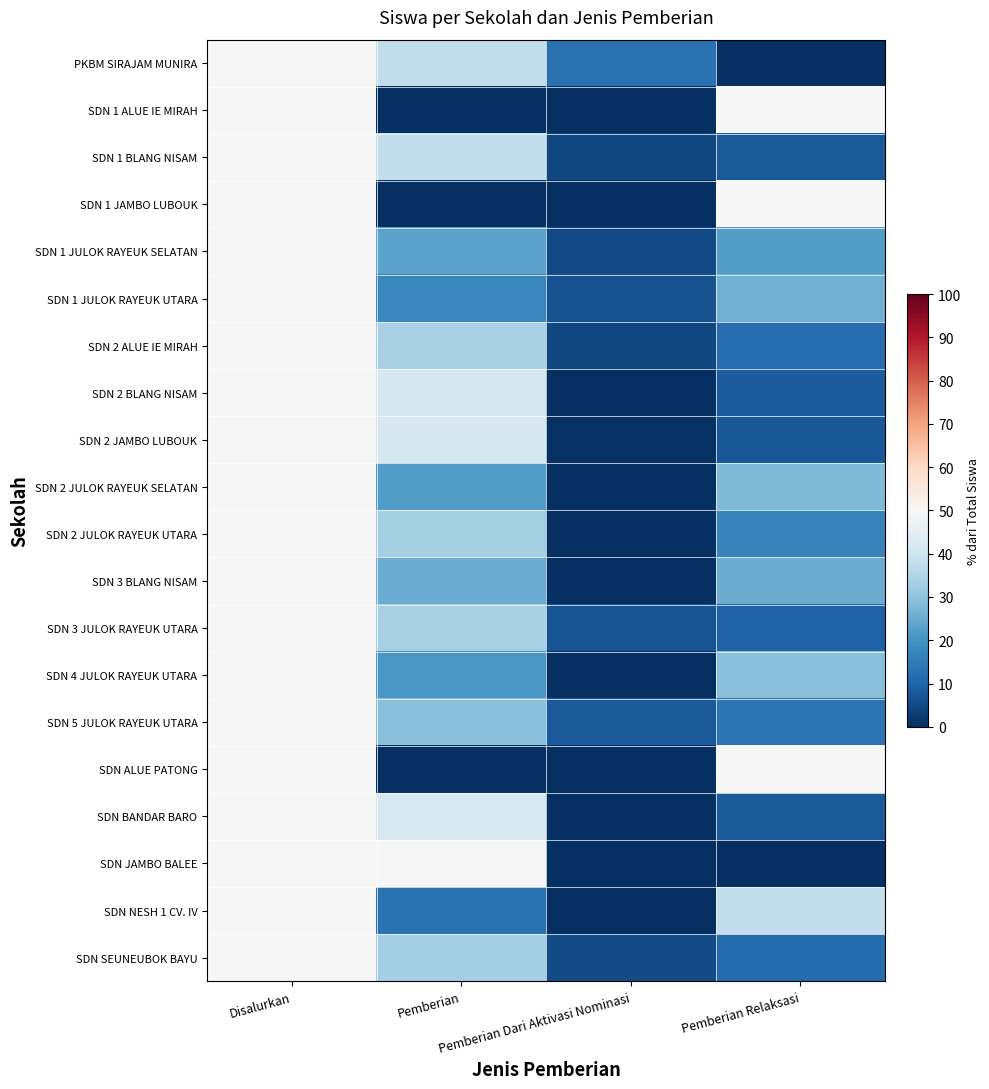

At how many categories does at least one series exceed 18?

3